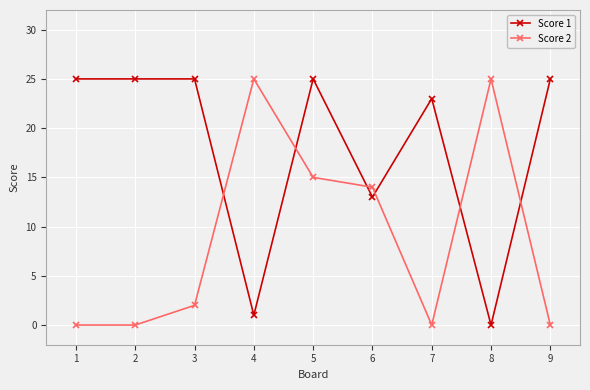

Reading left to right, what are all the values shown in this chart?

Score 1: 25	25	25	1	25	13	23	0	25
Score 2: 0	0	2	25	15	14	0	25	0